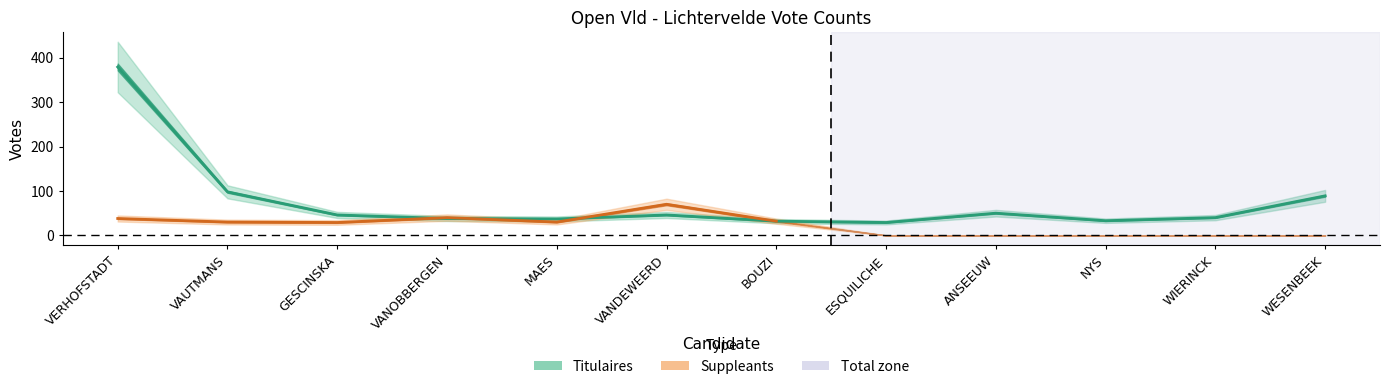

What is the difference between the second highest and second lowest values?

66